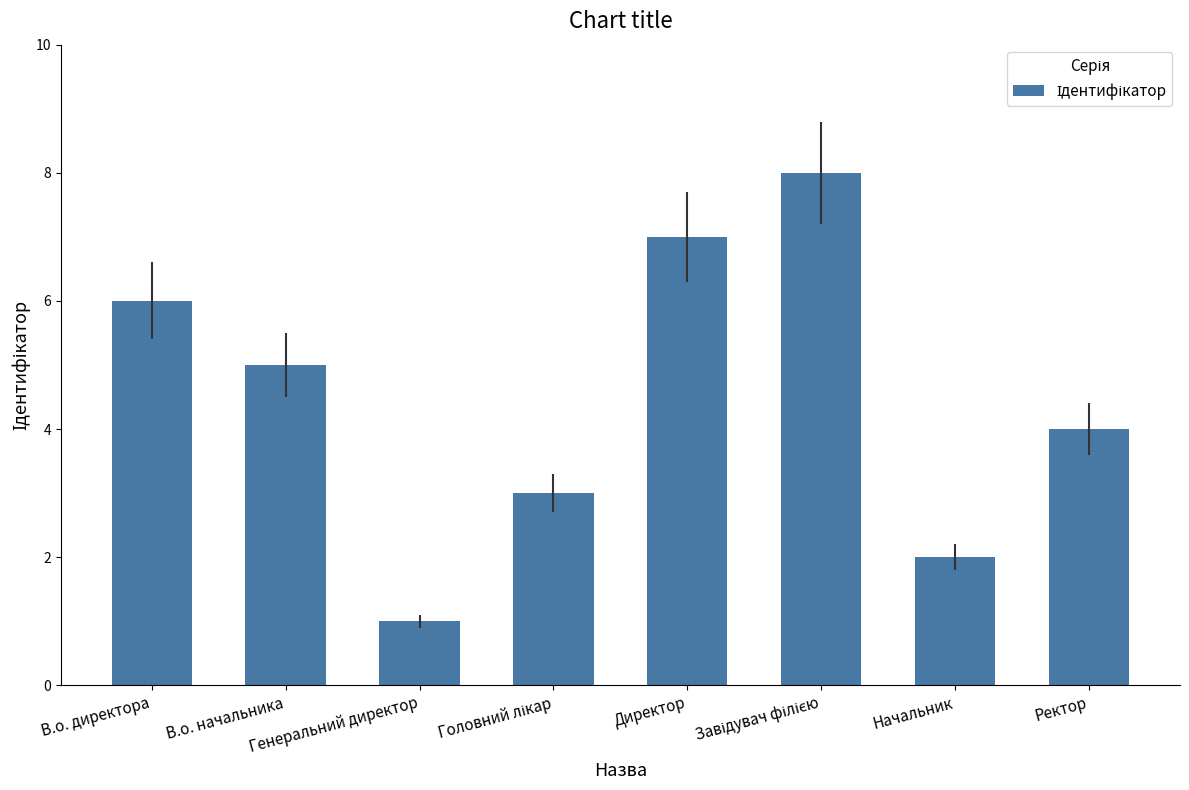

How many data points does each series have?

8